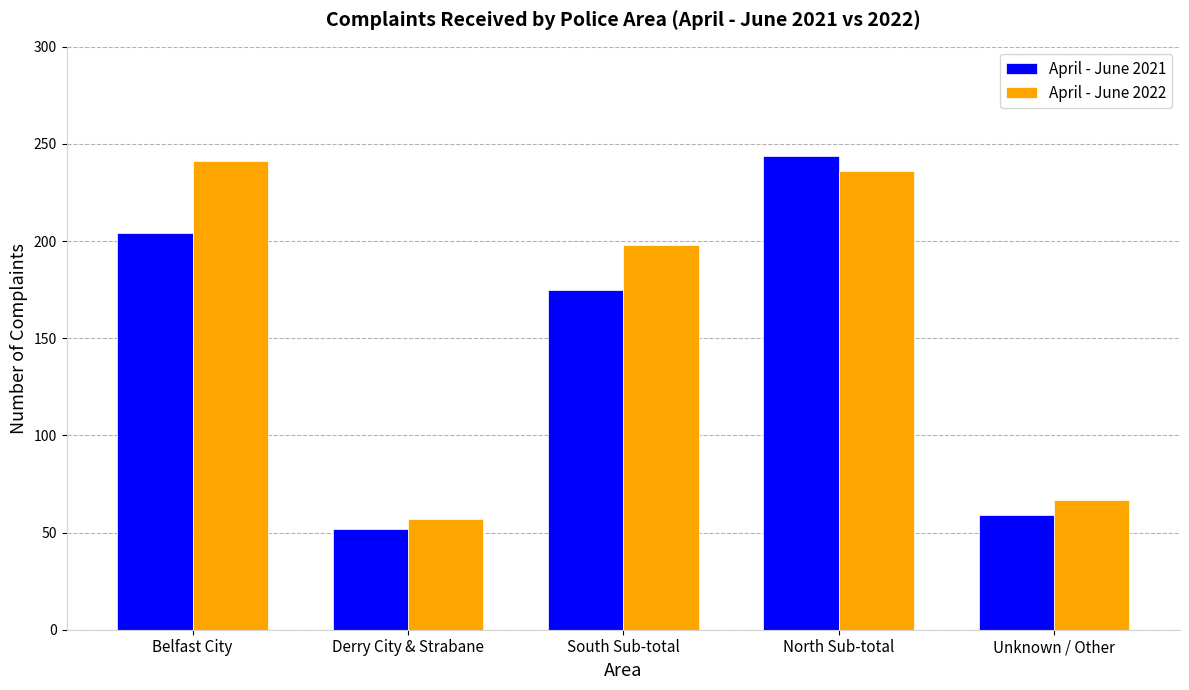

What is the sum of the April - June 2022 values at North Sub-total and South Sub-total?

434